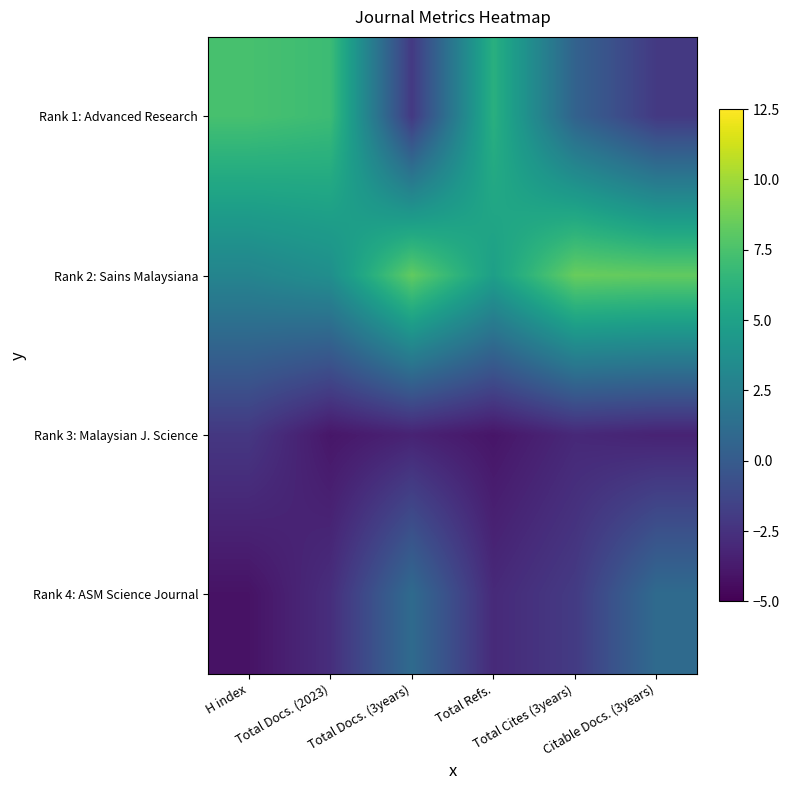

Rank the series by their maximum value, from highest to lowest.

Rank 2: Sains Malaysiana, Rank 1: Advanced Research, Rank 4: ASM Science Journal, Rank 3: Malaysian J. Science